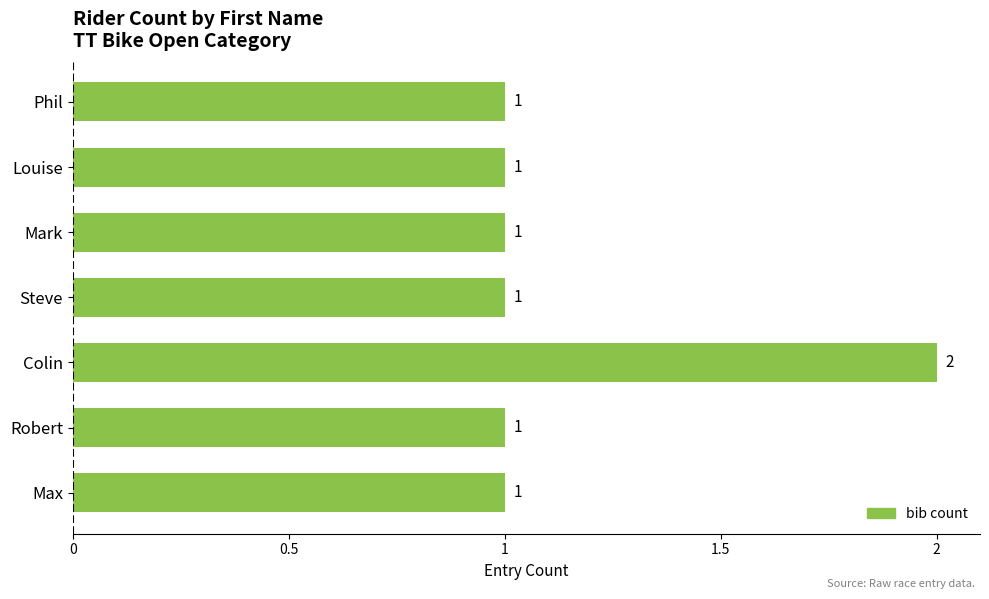

The chart shows a value of 0 at Louise. True or false?

False